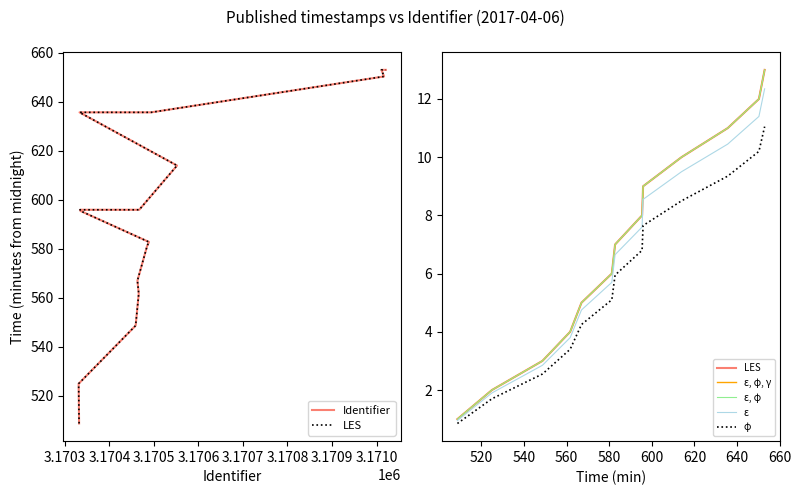

Where is the first local minimum?

2017-04-06 09:55:54